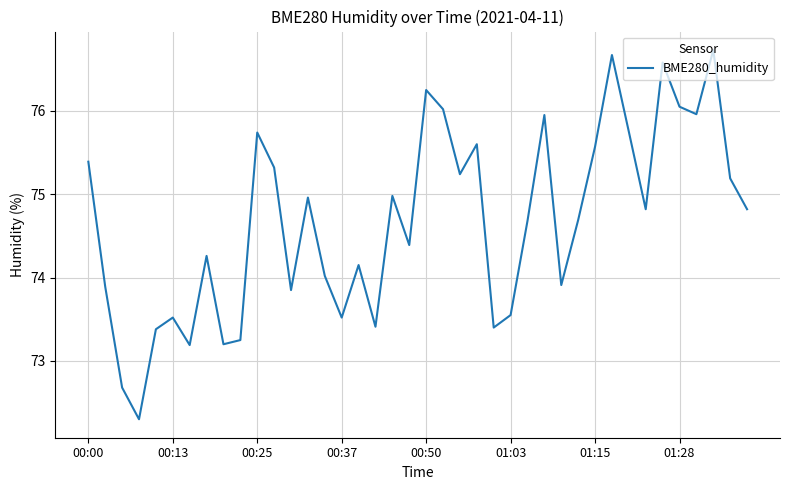

What is the smallest value displayed?

72.3